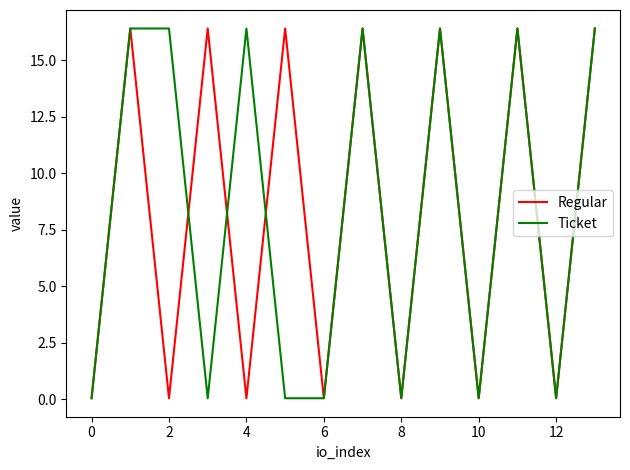

What is the maximum value for Regular?

16.4